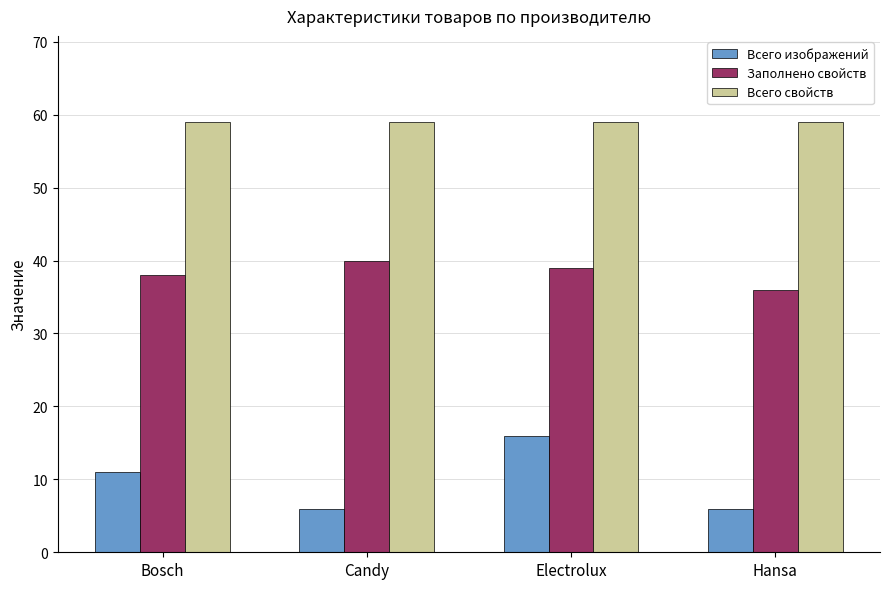

What is the average value of the Всего изображений series?

10